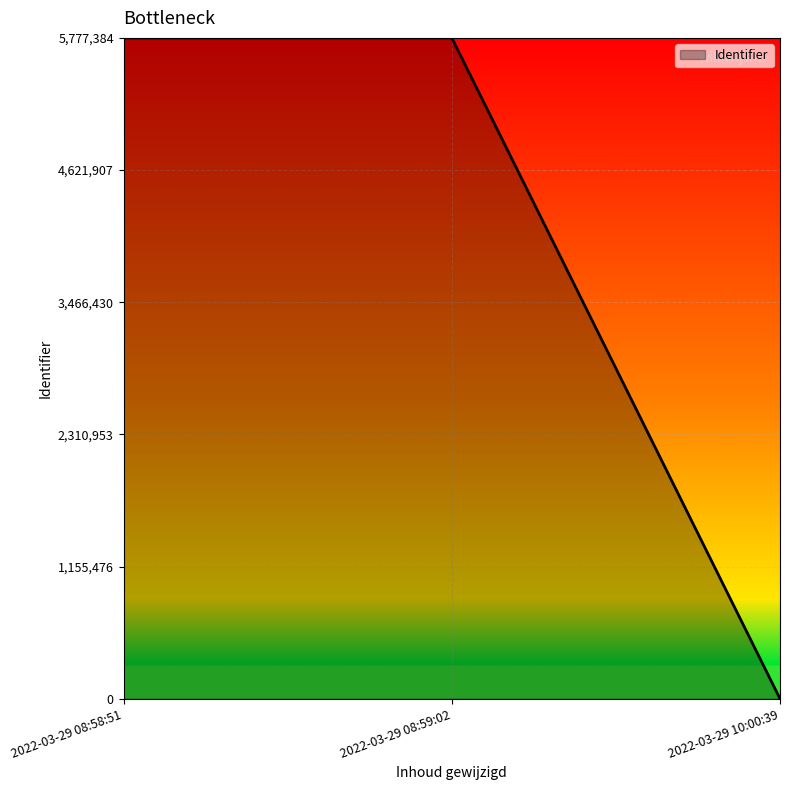

What is the greatest value displayed?

5777384.0